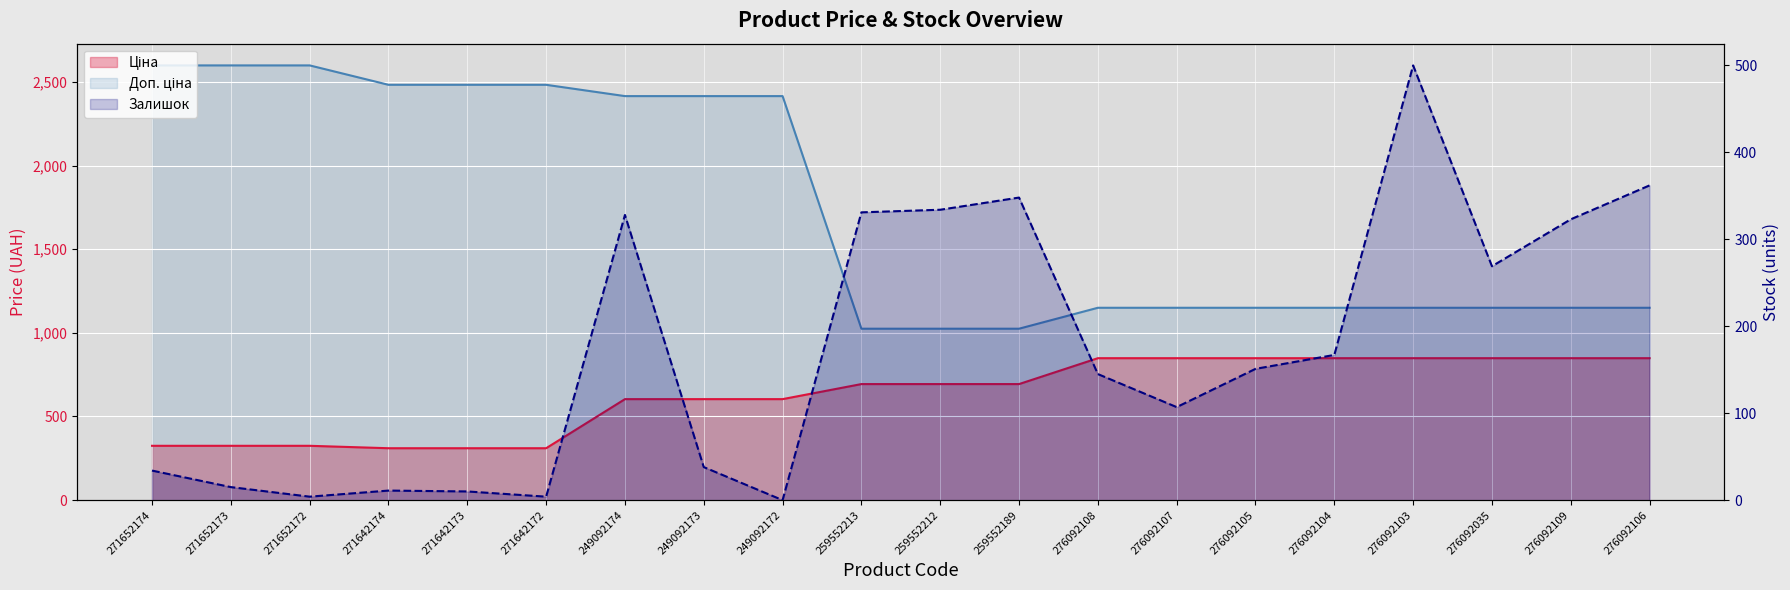

What is the value of the Ціна point at the 8th from the left?

603.7